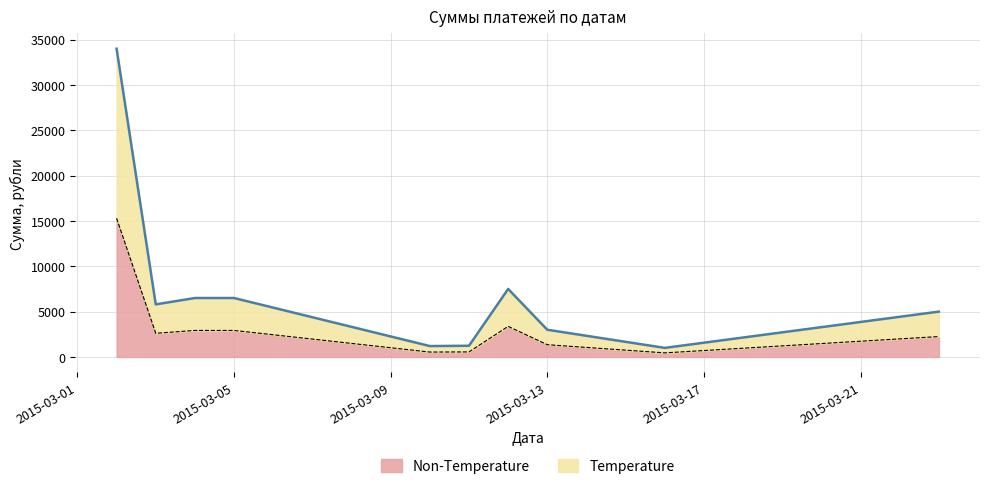

True or false: the data shows 3658 at 2015-03-12.

False